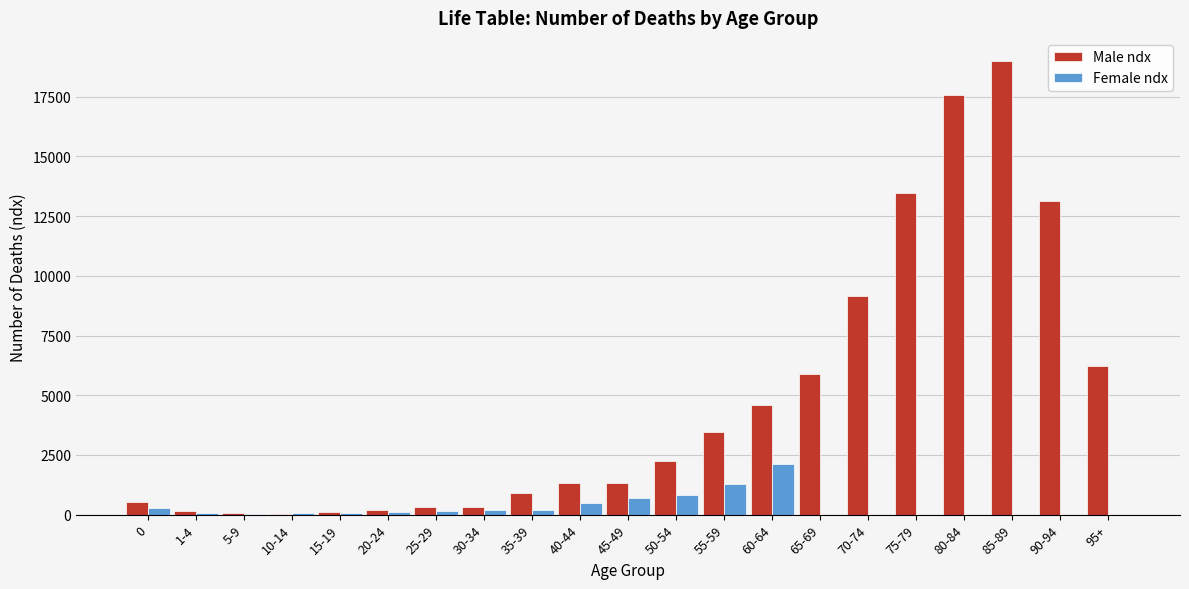

Is the value of Female ndx at 45-49 greater than the value of Male ndx at 50-54?

No